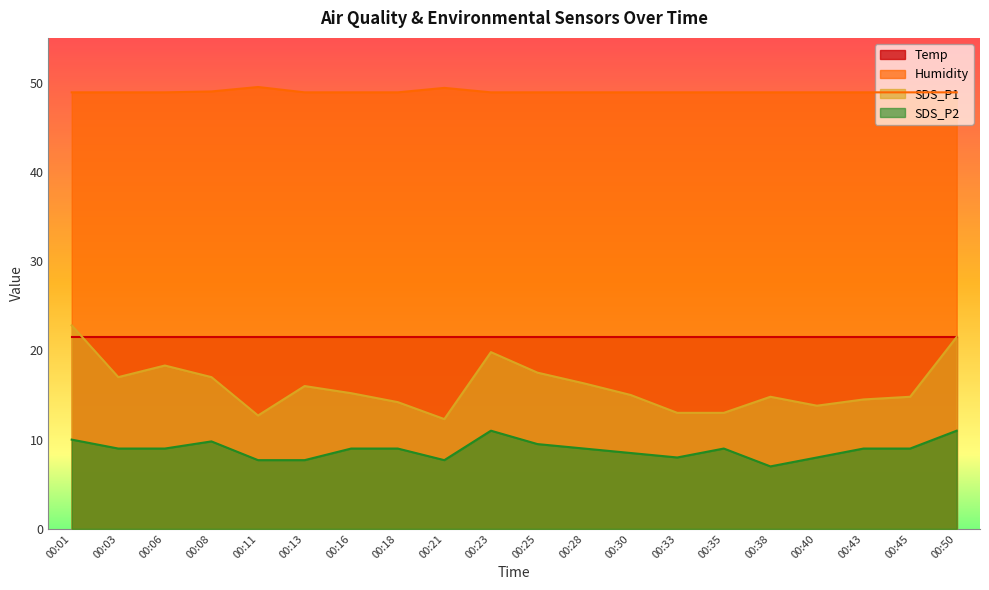

Which category has the lowest value in the SDS_P1 series?

00:21